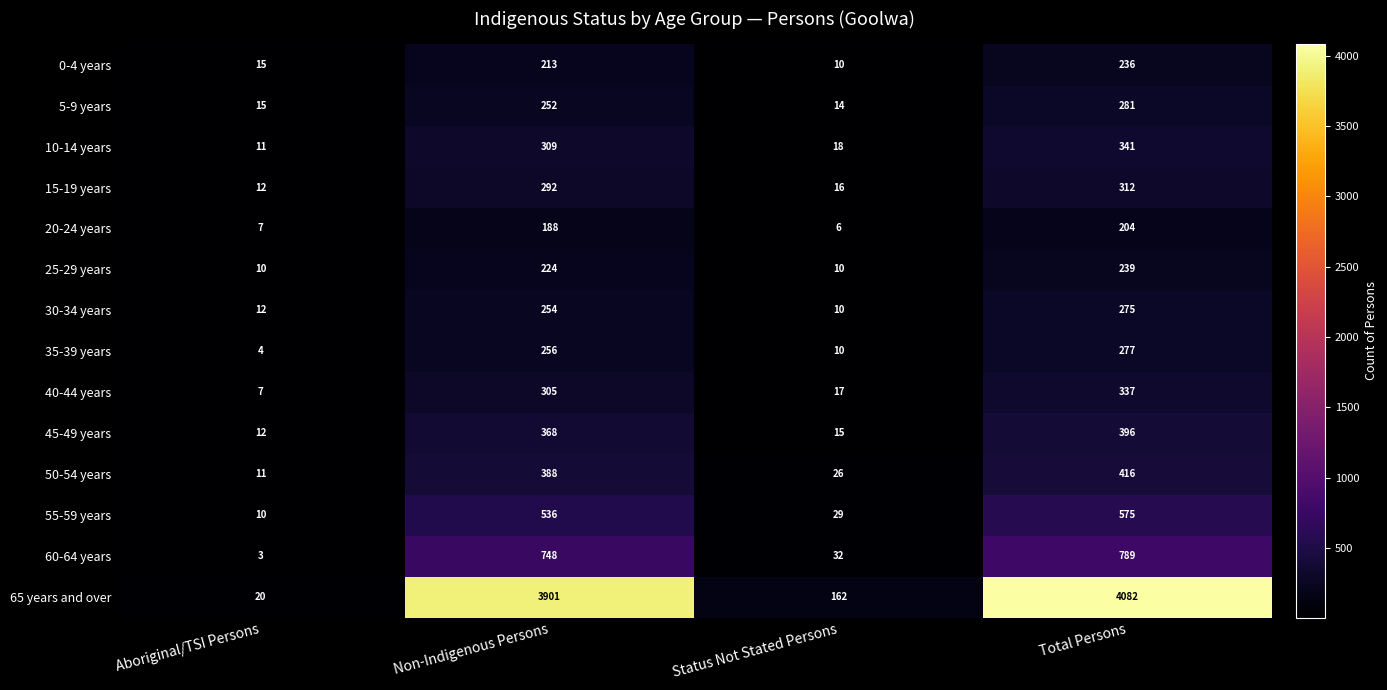

True or false: 55-59 years has a value of 17 at Status Not Stated Persons.

False